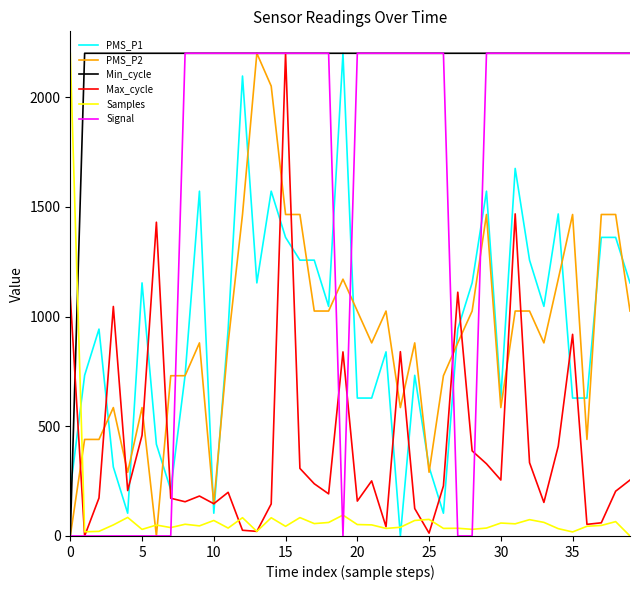

At how many categories does at least one series exceed 1012?

40